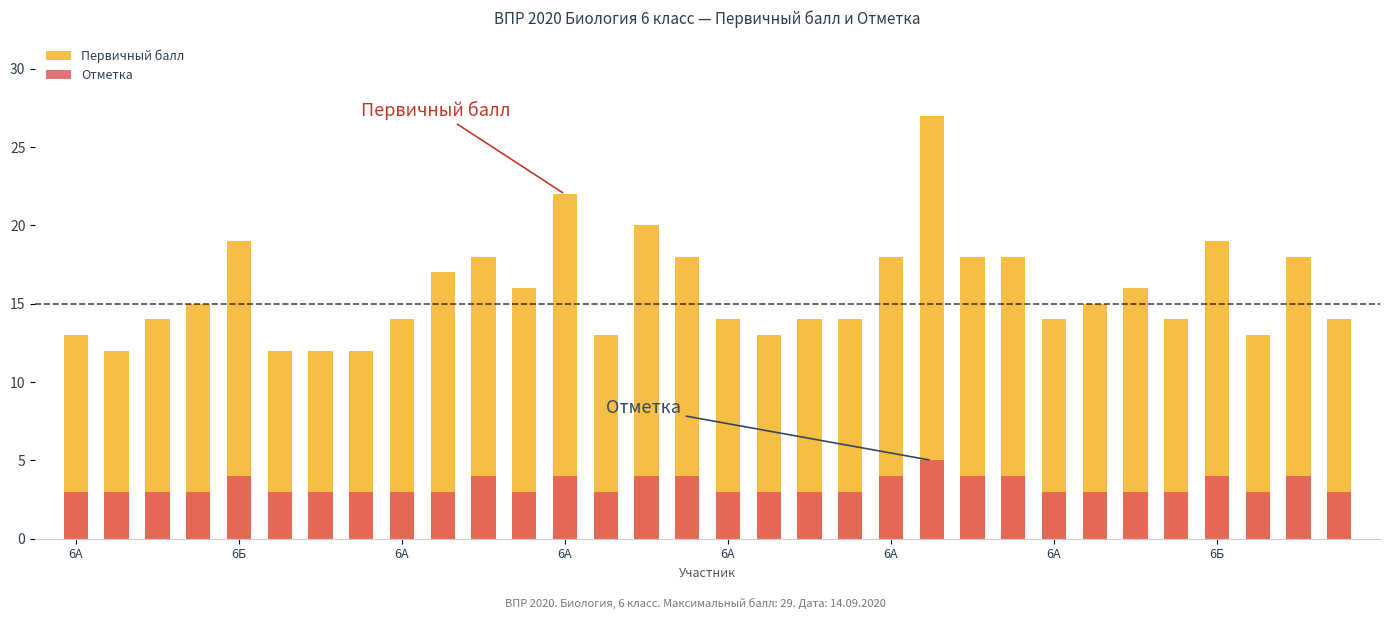

The value of Первичный балл at 17 is 22. True or false?

False